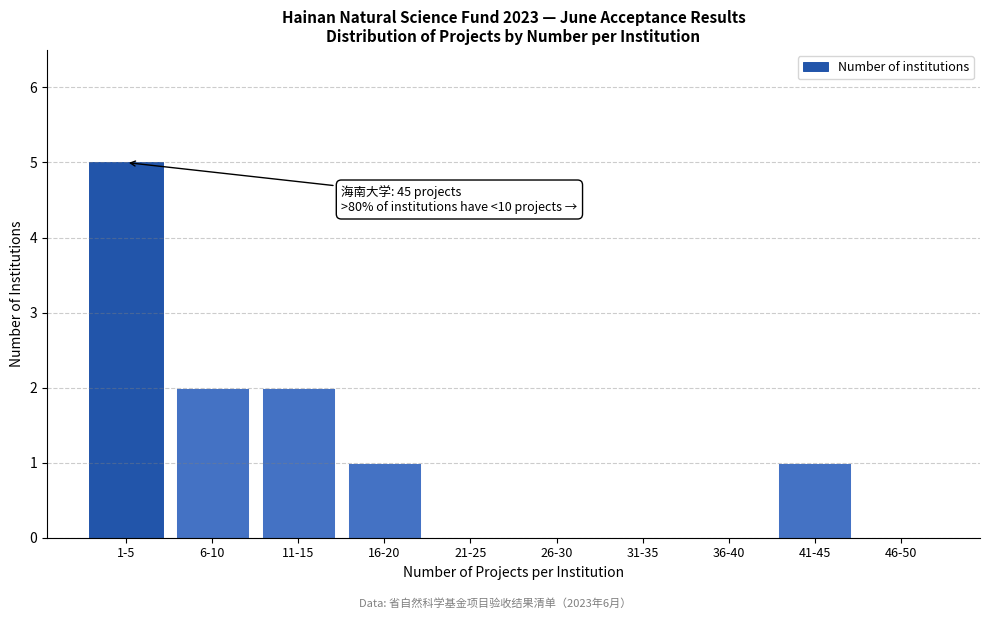

Reading left to right, extract all data points from this chart.

1-5=5	6-10=2	11-15=2	16-20=1	21-25=0	26-30=0	31-35=0	36-40=0	41-45=1	46-50=0